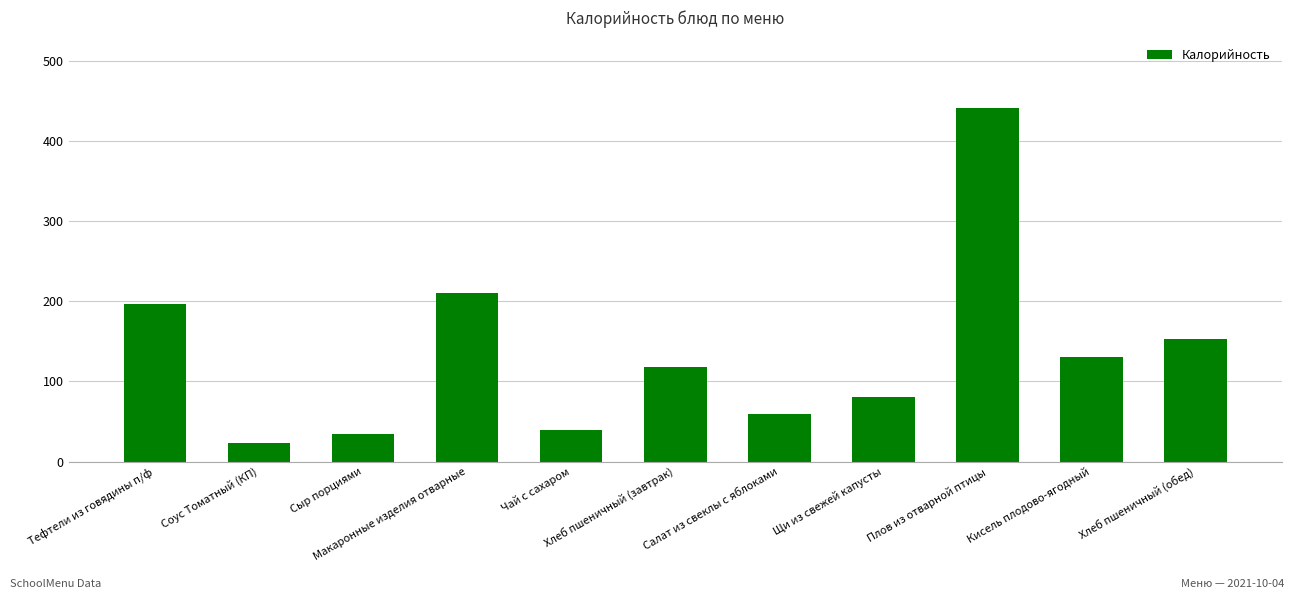

What is the greatest value displayed?

441